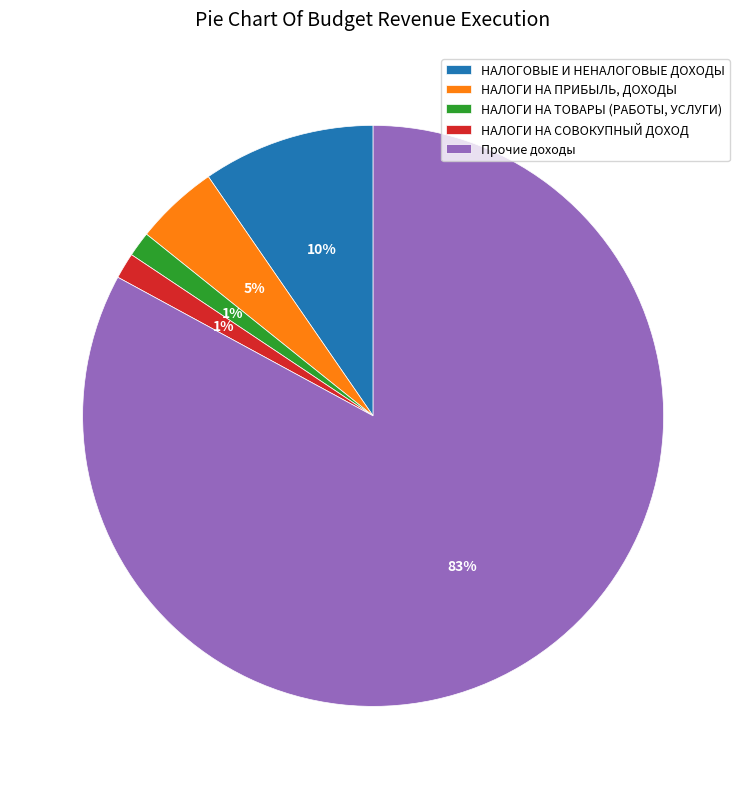

Is it true that НАЛОГИ НА ТОВАРЫ (РАБОТЫ, УСЛУГИ) is 16% of the pie?

False